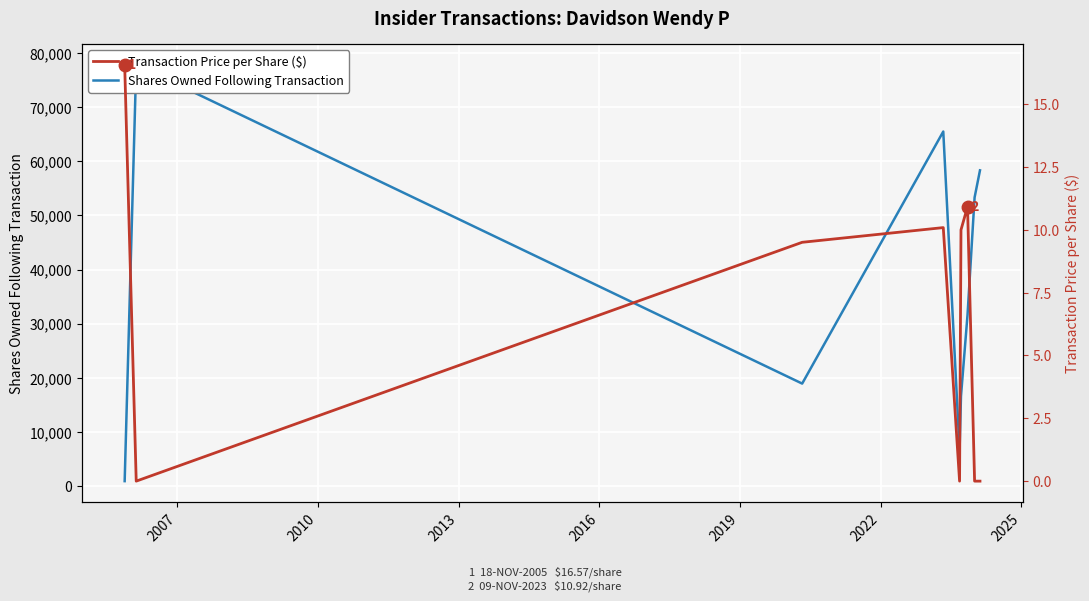

Is the value of Shares Owned Following Transaction at 2025 greater than the value of Transaction Price per Share ($) at 2013?

Yes